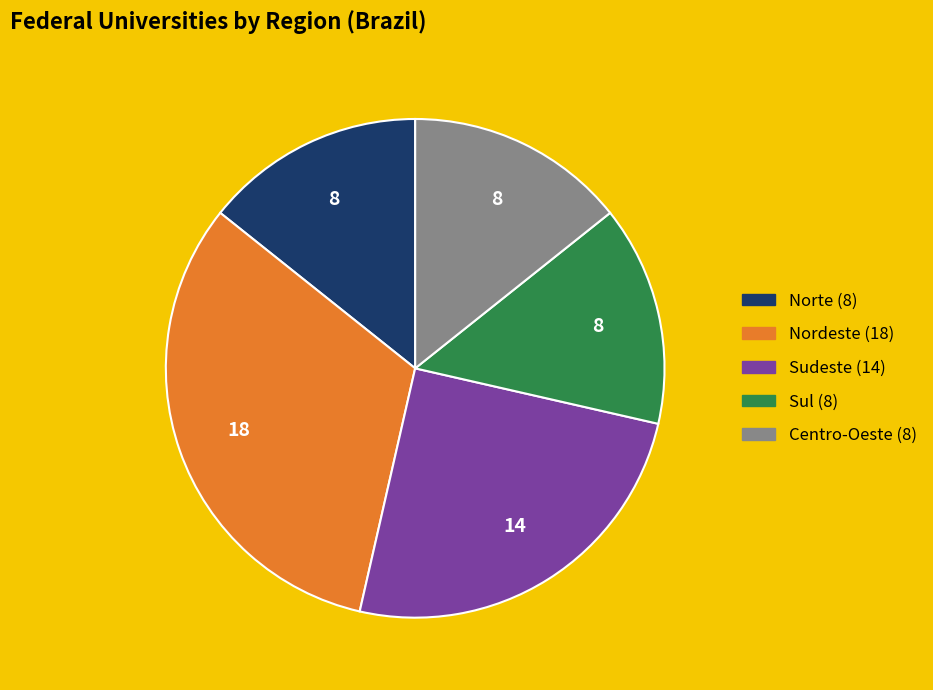

Is the sum of Centro-Oeste and Sul greater than half?

No